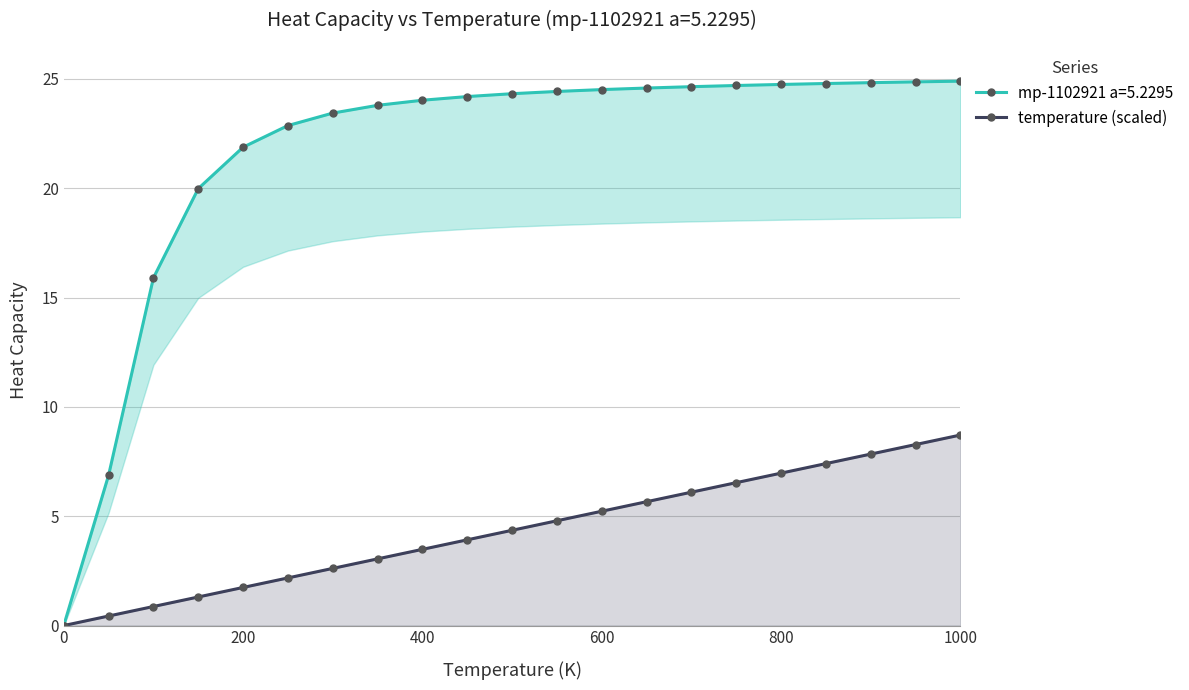

Is it true that temperature (scaled) equals 7.0 at 800?

True